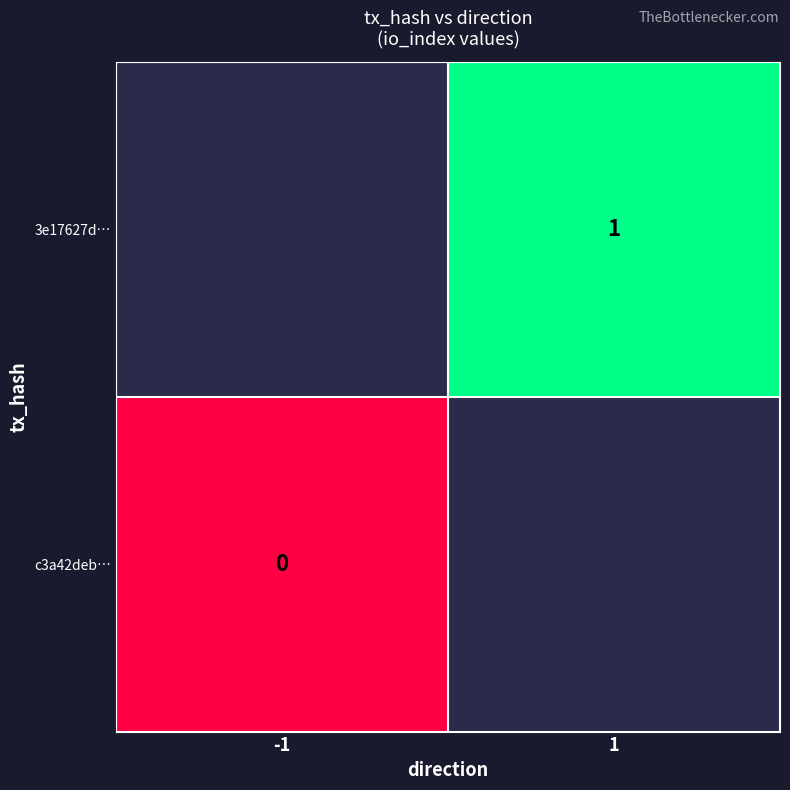

True or false: 3e17627d… has a value of 1 at 1.

True